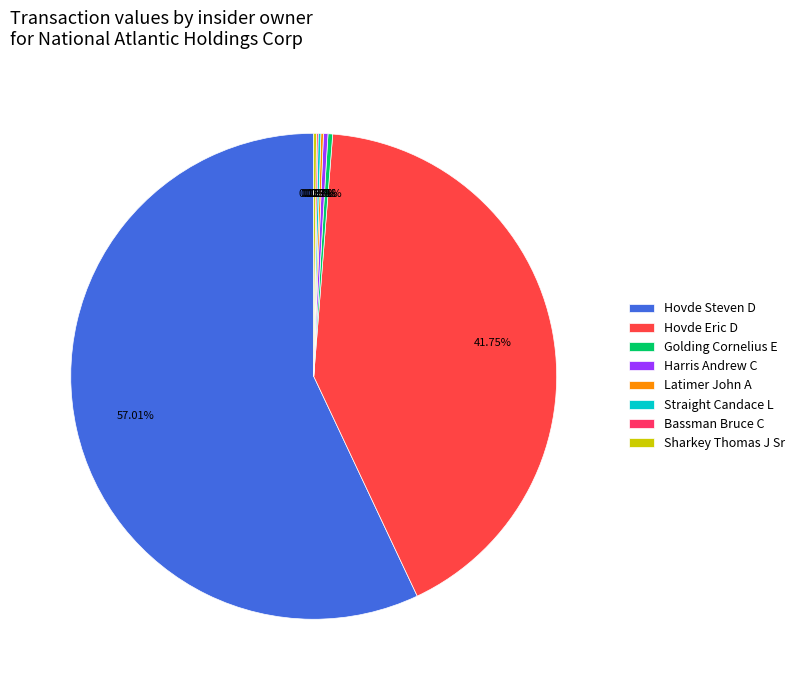

Which category has the biggest portion of the pie?

Hovde Steven D